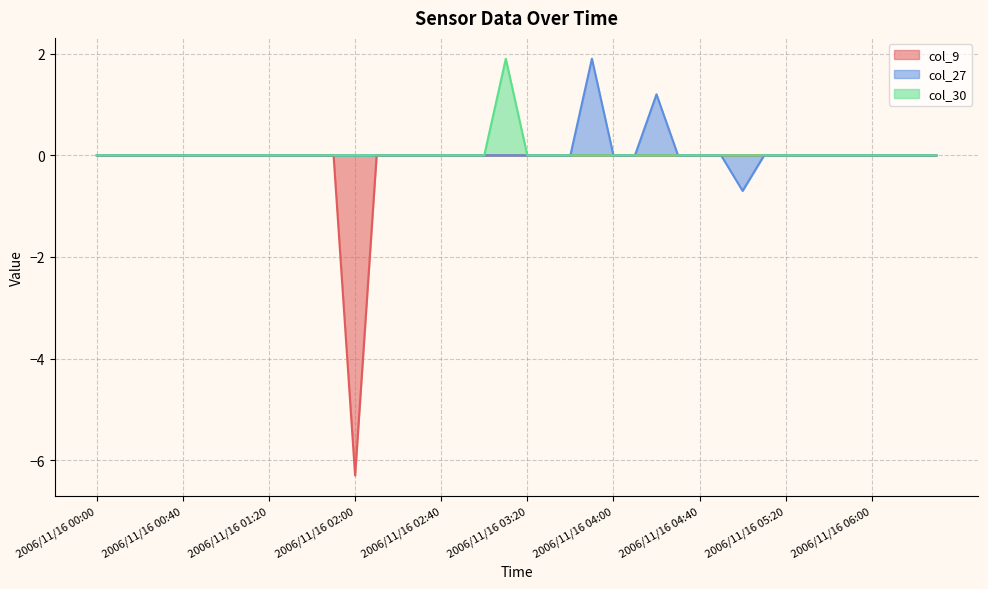

What is the average value of the col_9 series?

-0.2